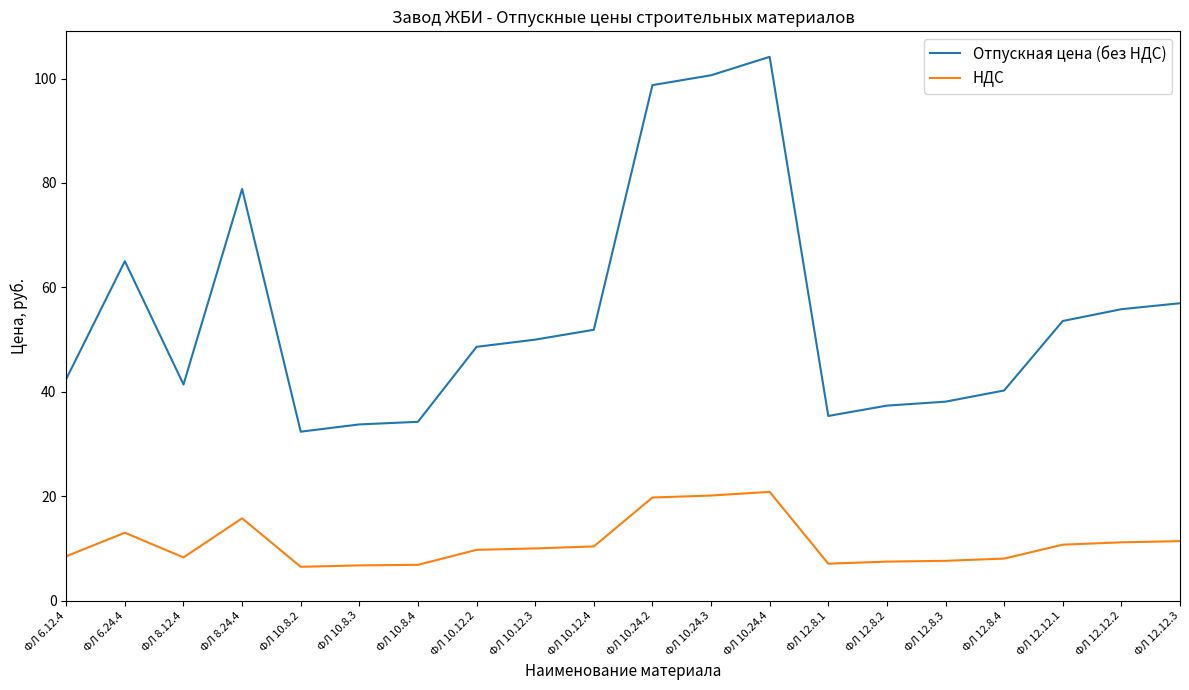

The value of Отпускная цена (без НДС) at ФЛ 12.8.2 is 17.6. True or false?

False